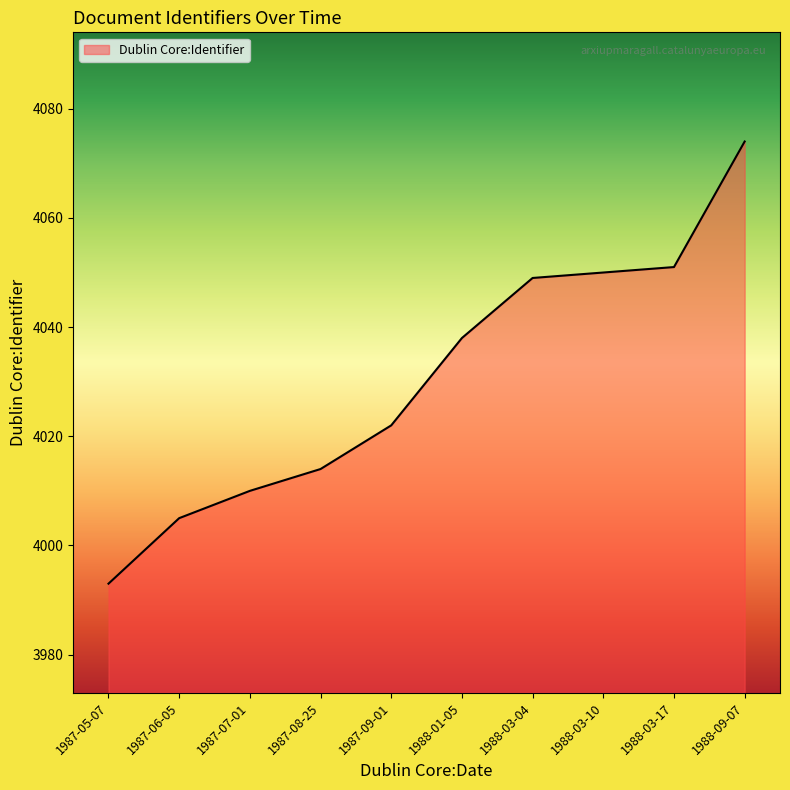

Rank the categories by value from highest to lowest.

1988-09-07, 1988-03-17, 1988-03-10, 1988-03-04, 1988-01-05, 1987-09-01, 1987-08-25, 1987-07-01, 1987-06-05, 1987-05-07